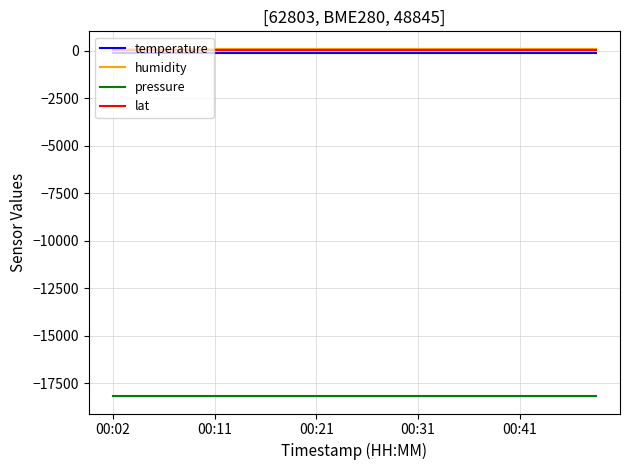

What is the smallest value displayed?

-18184.5